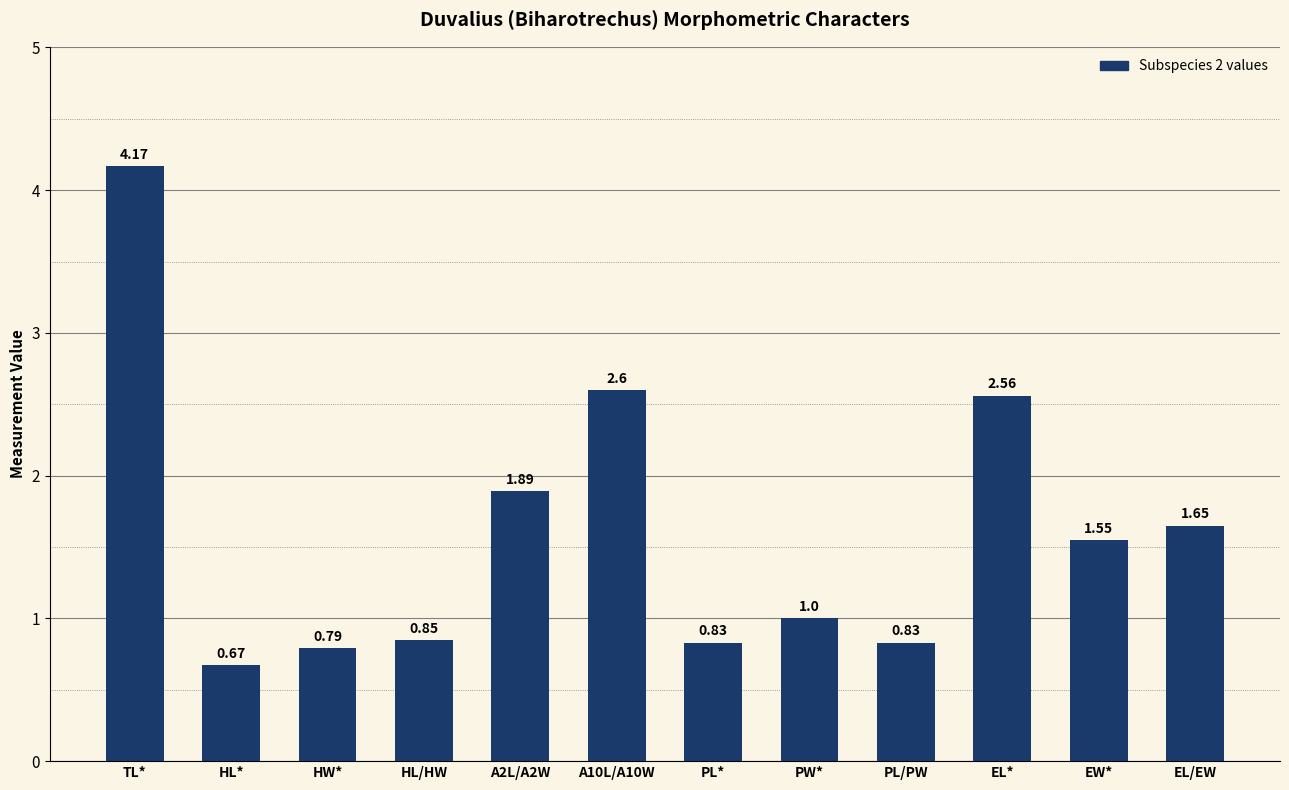

What is the sum of all values?

19.4